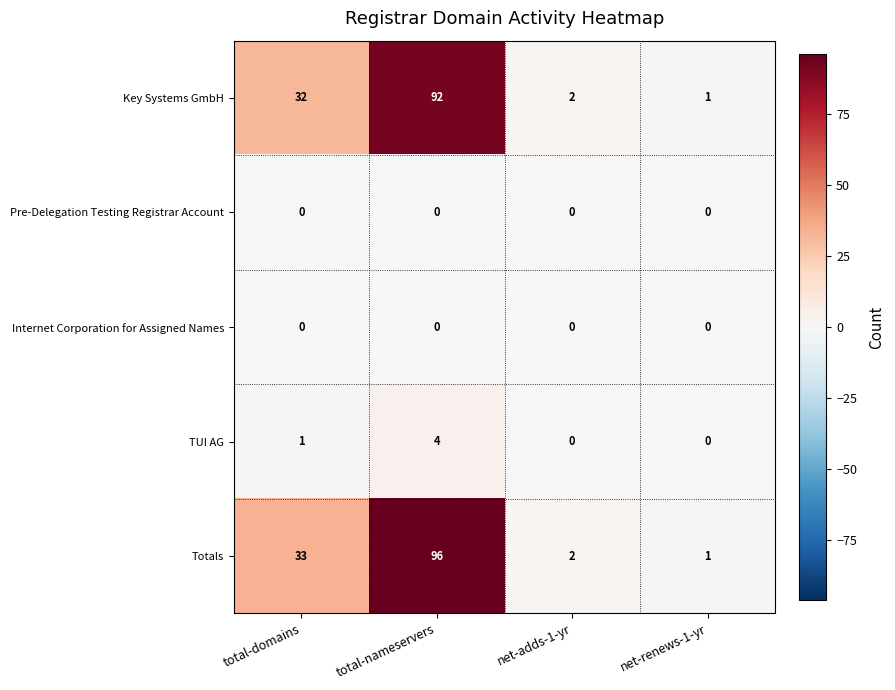

True or false: TUI AG has a value of 0 at net-adds-1-yr.

True